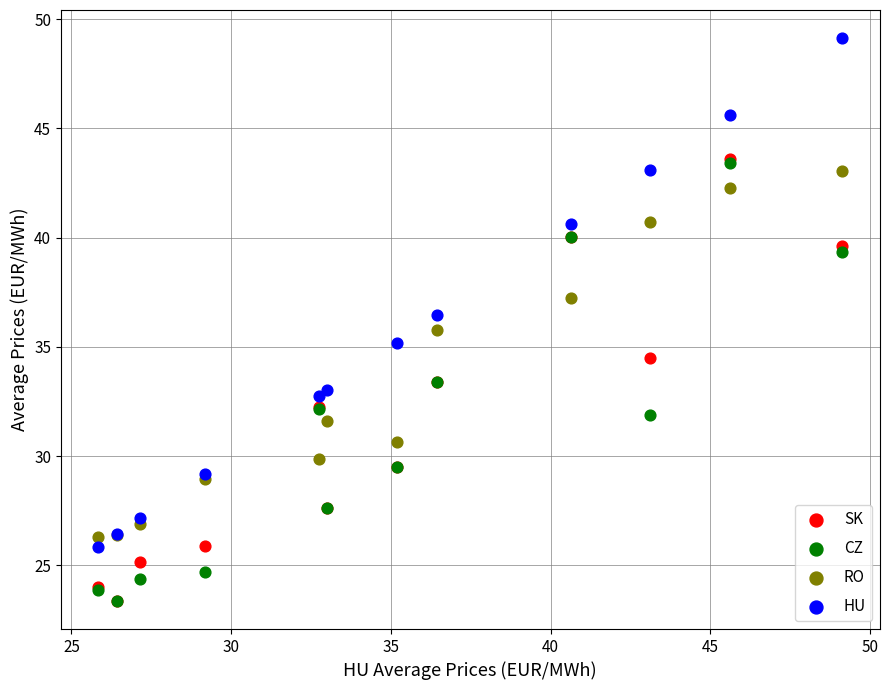

What are all the series names shown in the legend?

SK, CZ, RO, HU